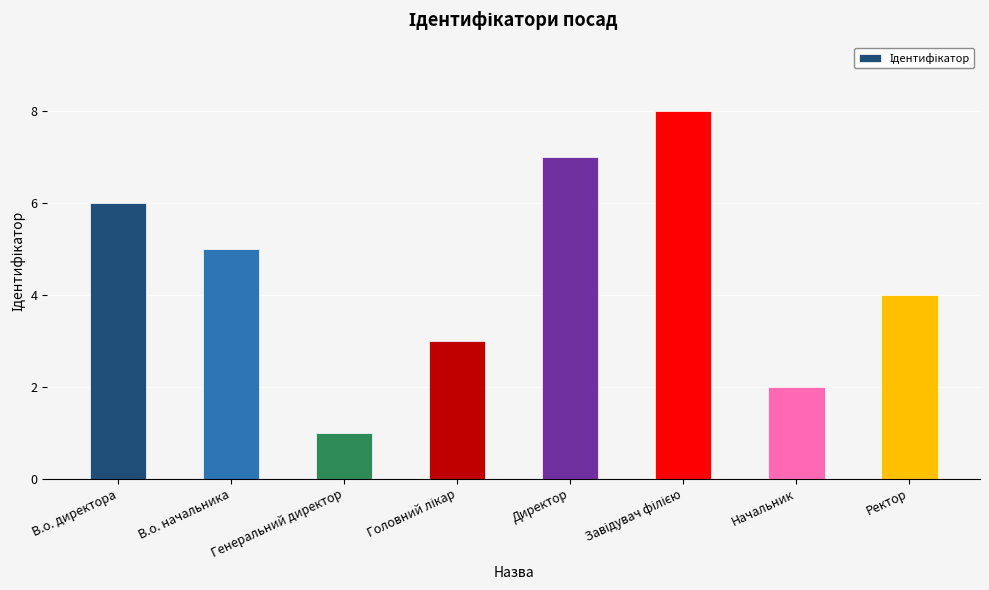

What position from the right is В.о. начальника?

7